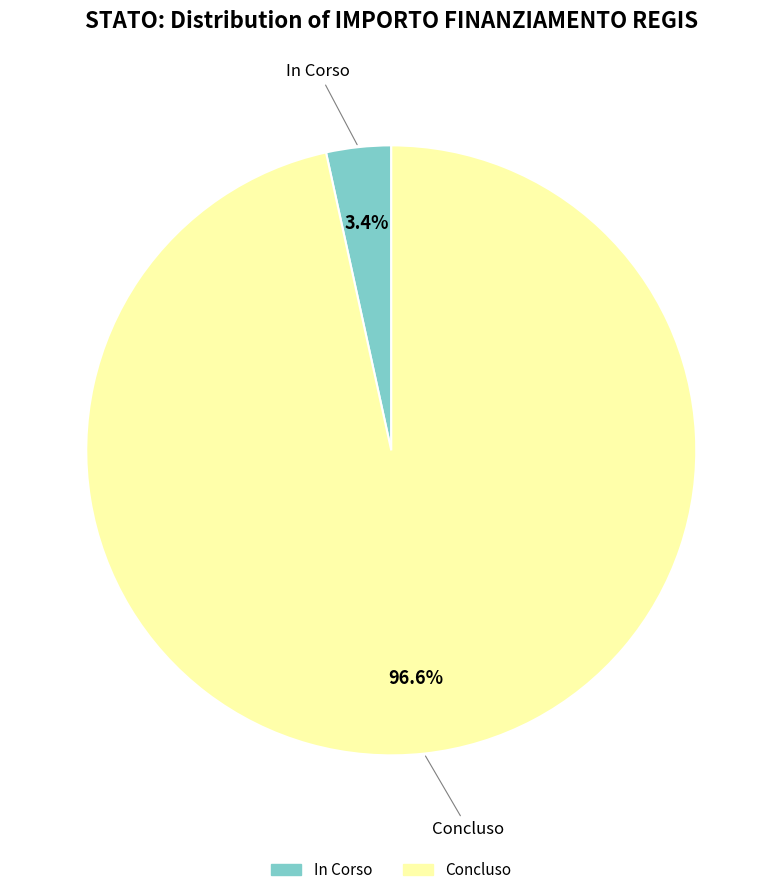

Rank the categories by value from lowest to highest.

In Corso, Concluso